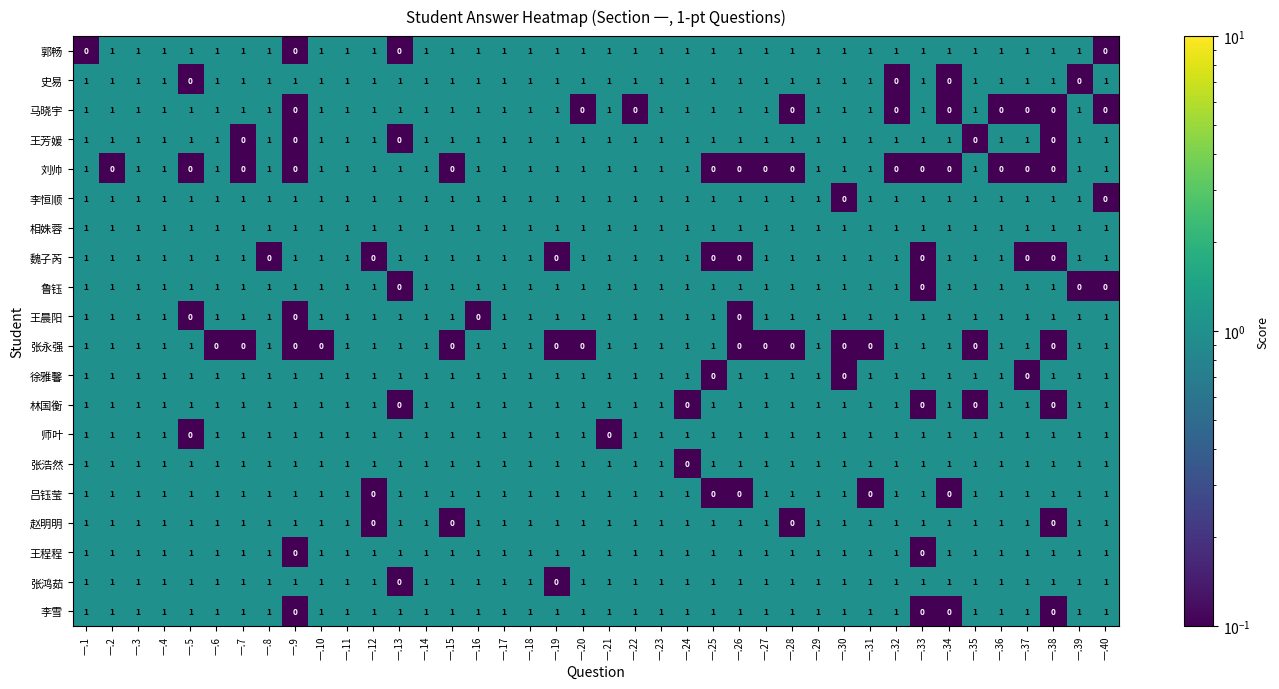

How many series are shown in this chart?

20